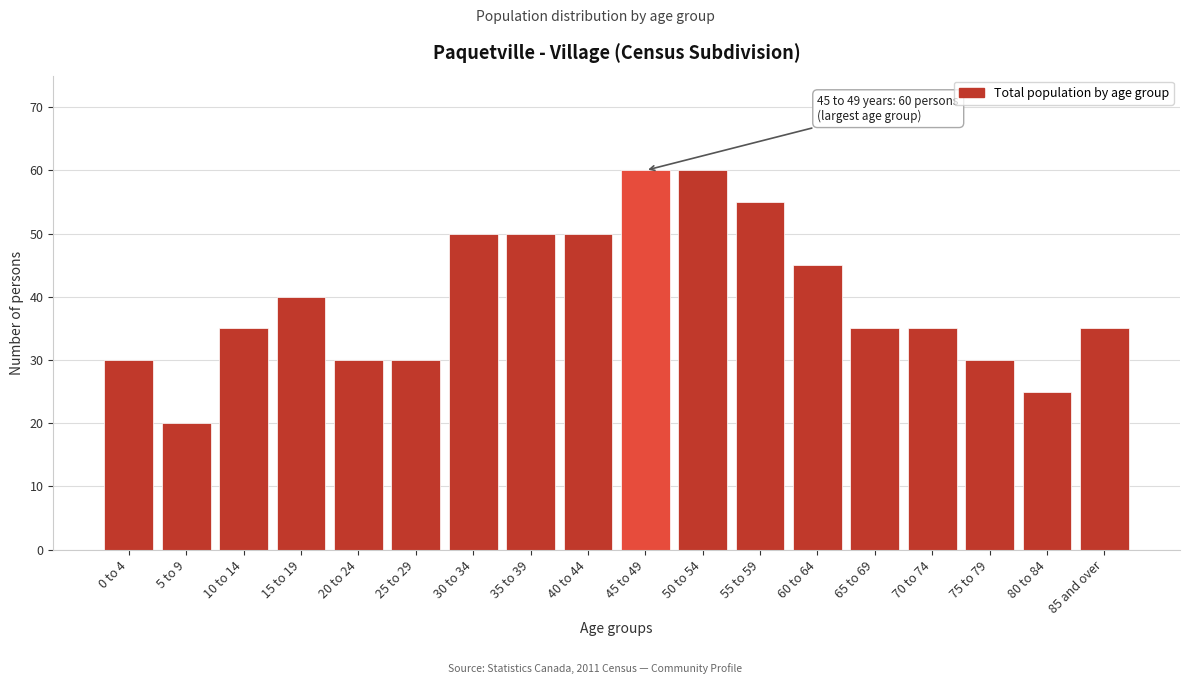

Reading left to right, list all the values displayed in this chart.

30	20	35	40	30	30	50	50	50	60	60	55	45	35	35	30	25	35